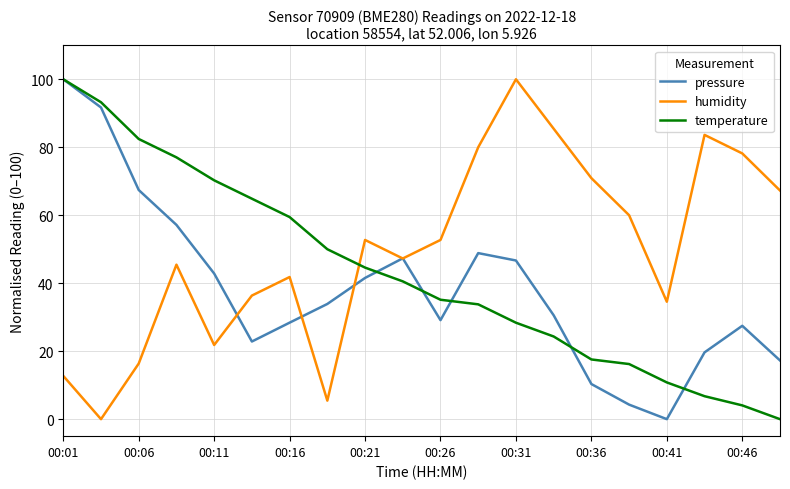

True or false: temperature and humidity intersect in this chart.

True